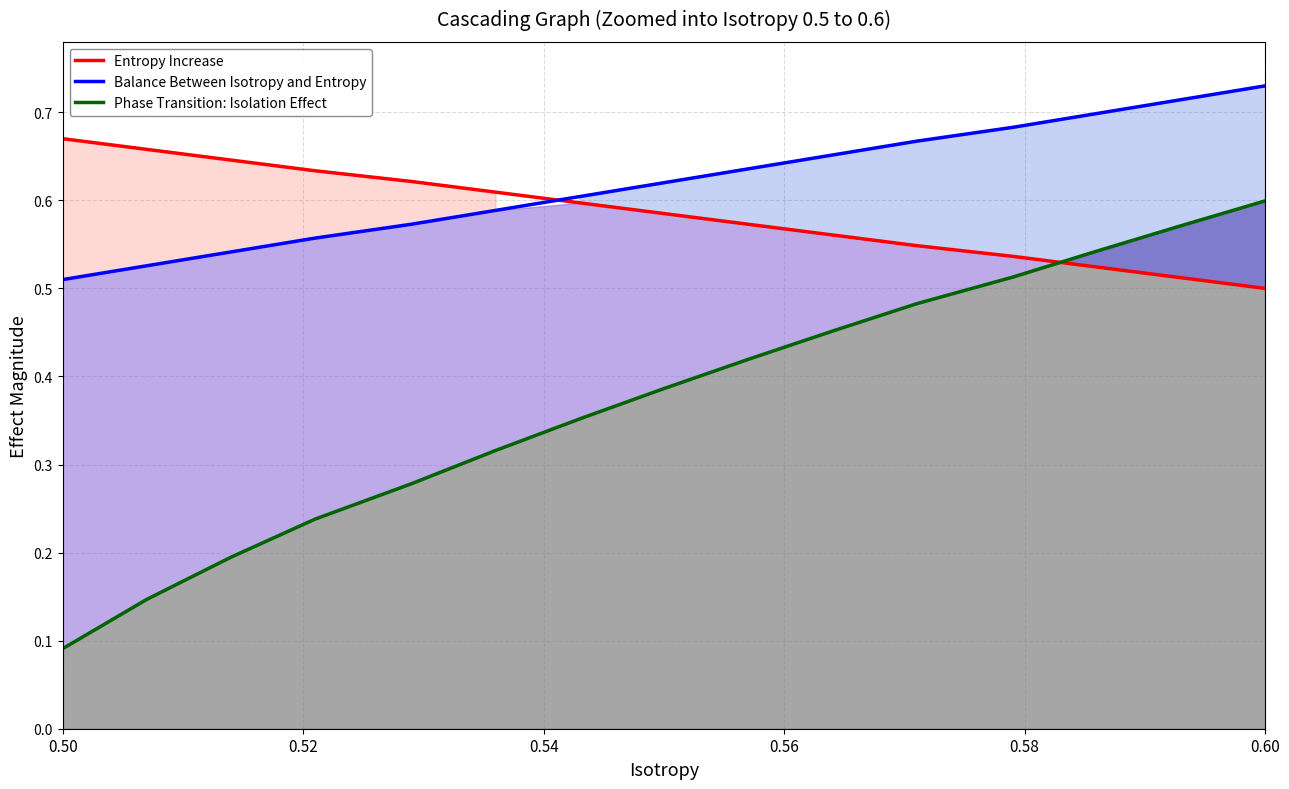

Which series has the widest spread of values?

Phase Transition: Isolation Effect